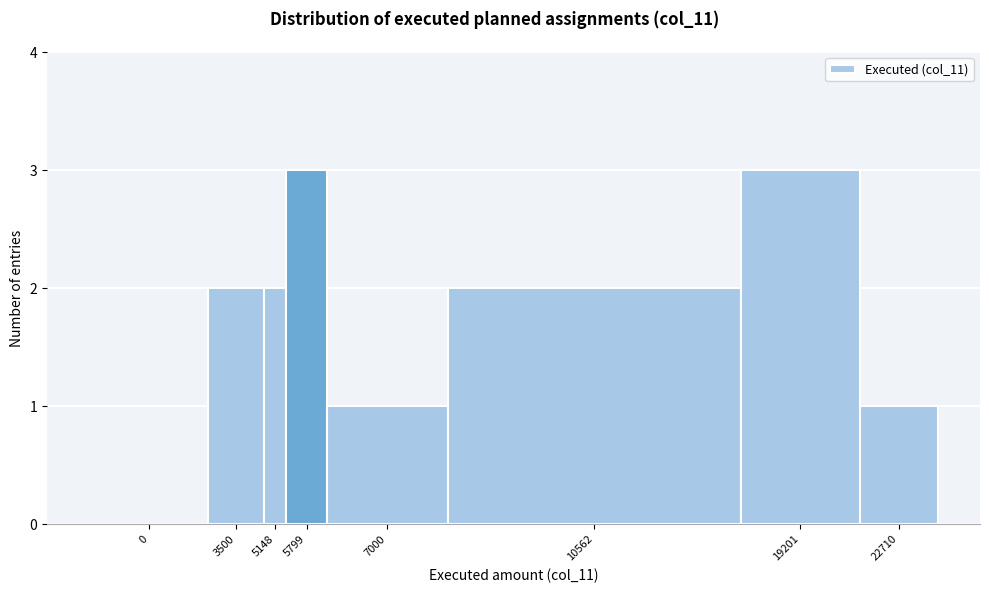

Reading right to left, list all the values displayed in this chart.

22710=1	19201=3	10562=2	7000=1	5799=3	5148=2	3500=2	0=0